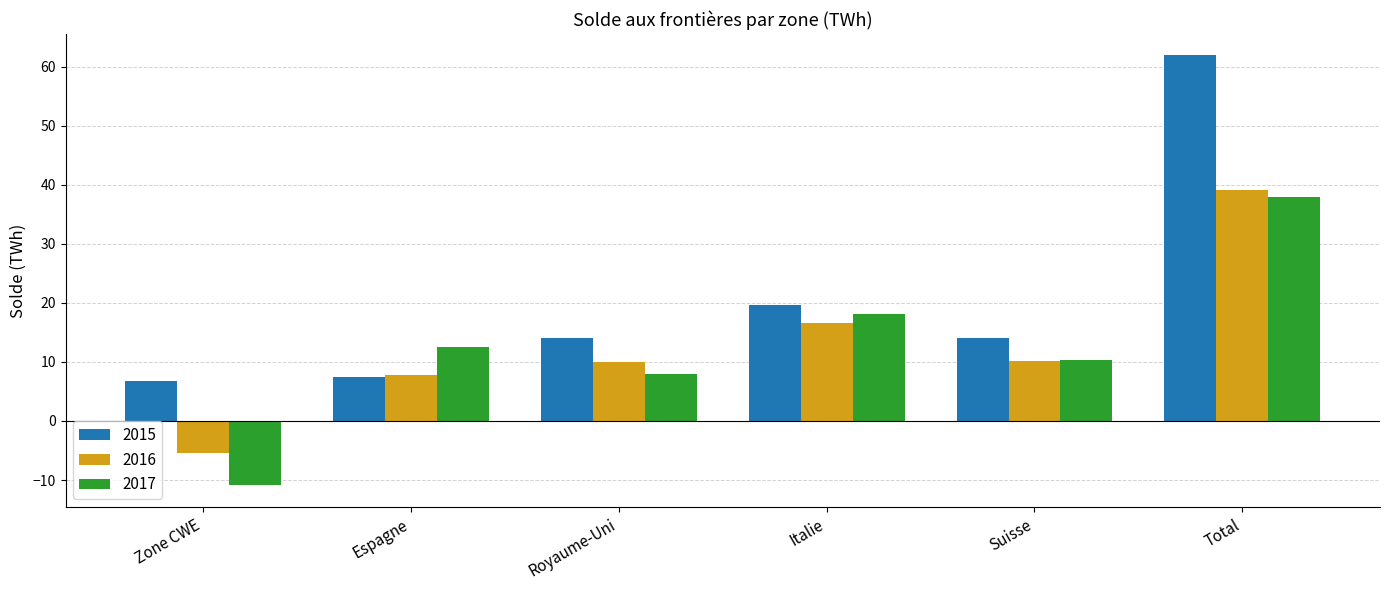

Does the chart contain any negative values?

Yes